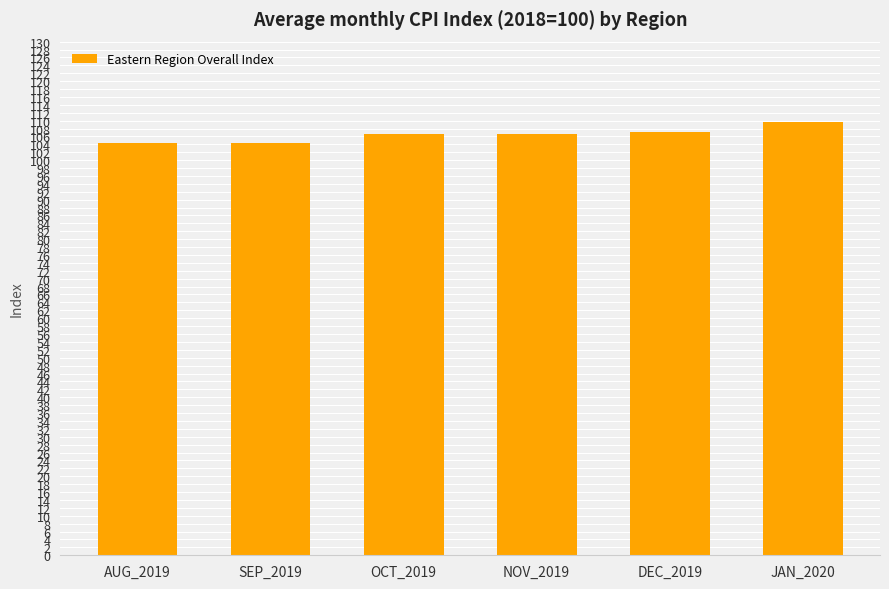

What is the change in value from AUG_2019 to DEC_2019?

+2.8